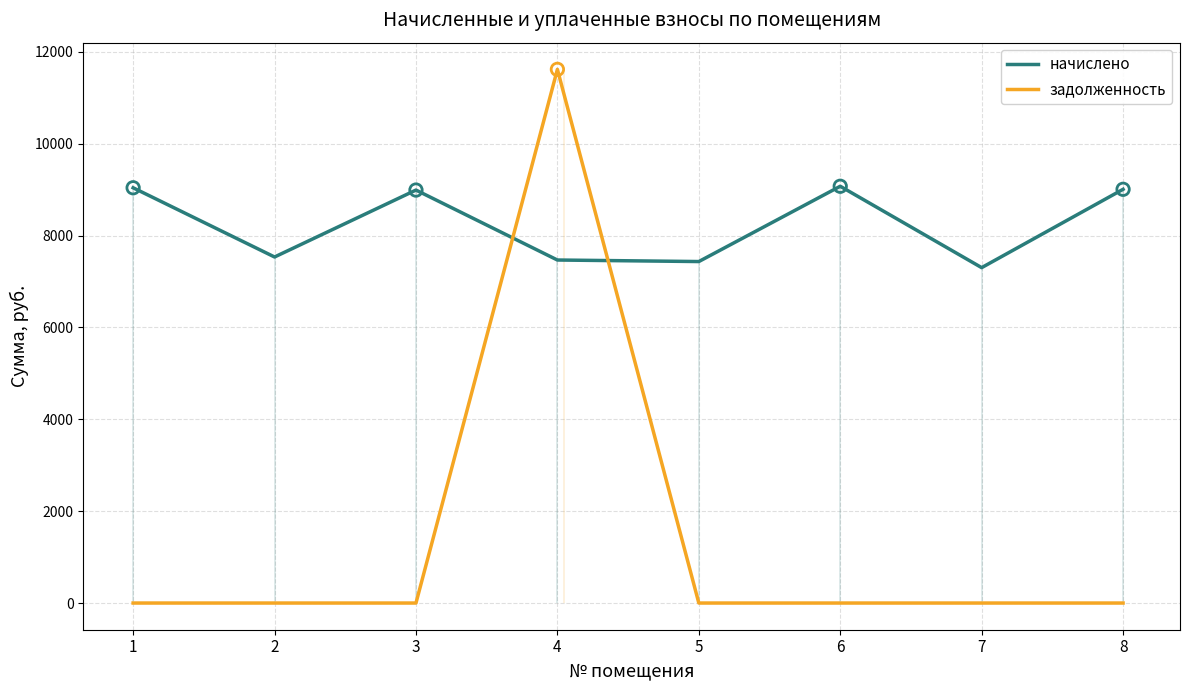

Which series contains the highest Y value?

задолженность